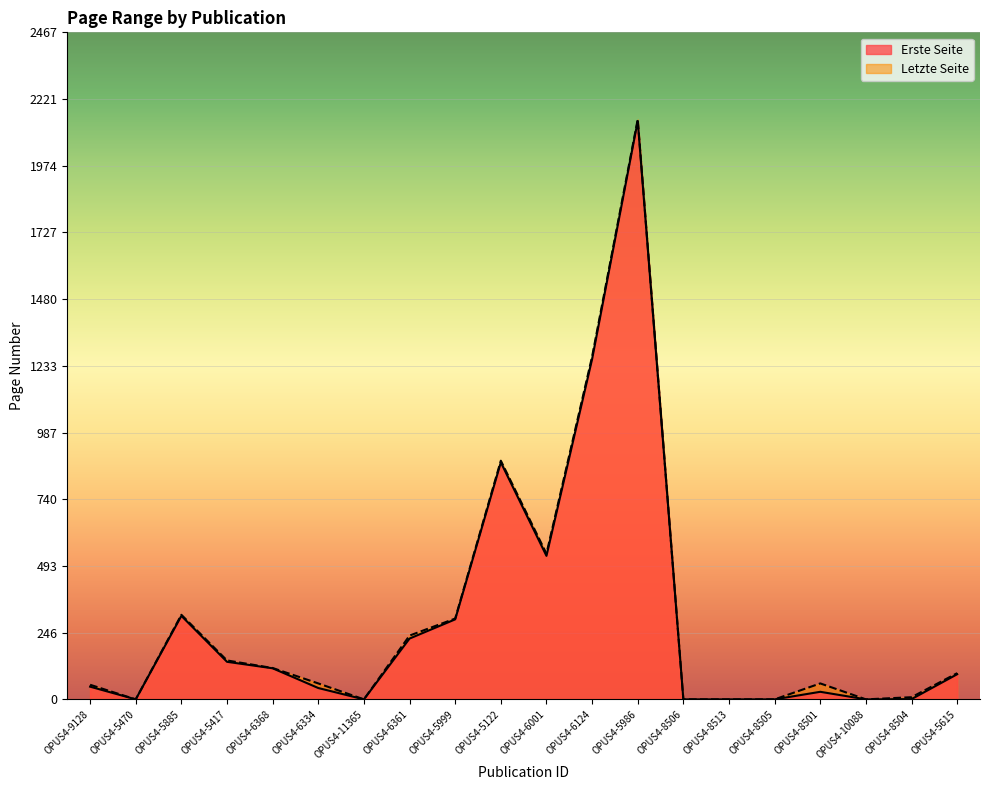

How many data points in Erste Seite are less than 93?

10